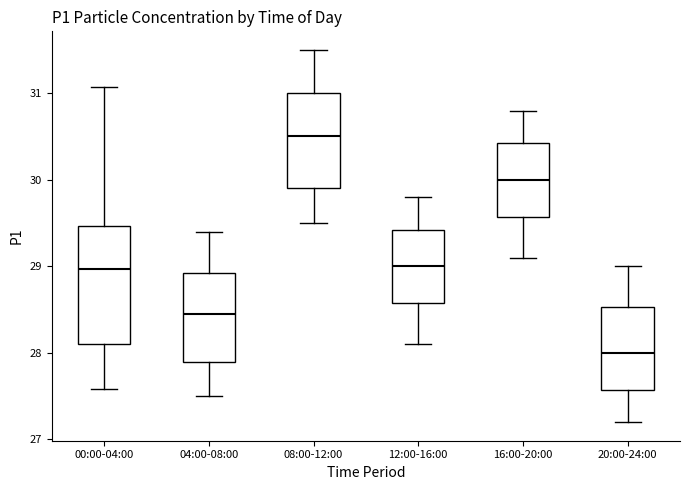

Reading left to right, transcribe this box plot: for each box, give where its median line is, the range the box spans, and where its two whiskers end, as read against the y-axis. The values are not printed on the chart, so give them approximately, as read against the axis.

00:00-04:00: median 29.0, box 28.1 to 29.5, whiskers 27.6 to 31.1
04:00-08:00: median 28.5, box 27.9 to 28.9, whiskers 27.5 to 29.4
08:00-12:00: median 30.5, box 29.9 to 31.0, whiskers 29.5 to 31.5
12:00-16:00: median 29.0, box 28.6 to 29.4, whiskers 28.1 to 29.8
16:00-20:00: median 30.0, box 29.6 to 30.4, whiskers 29.1 to 30.8
20:00-24:00: median 28.0, box 27.6 to 28.5, whiskers 27.2 to 29.0